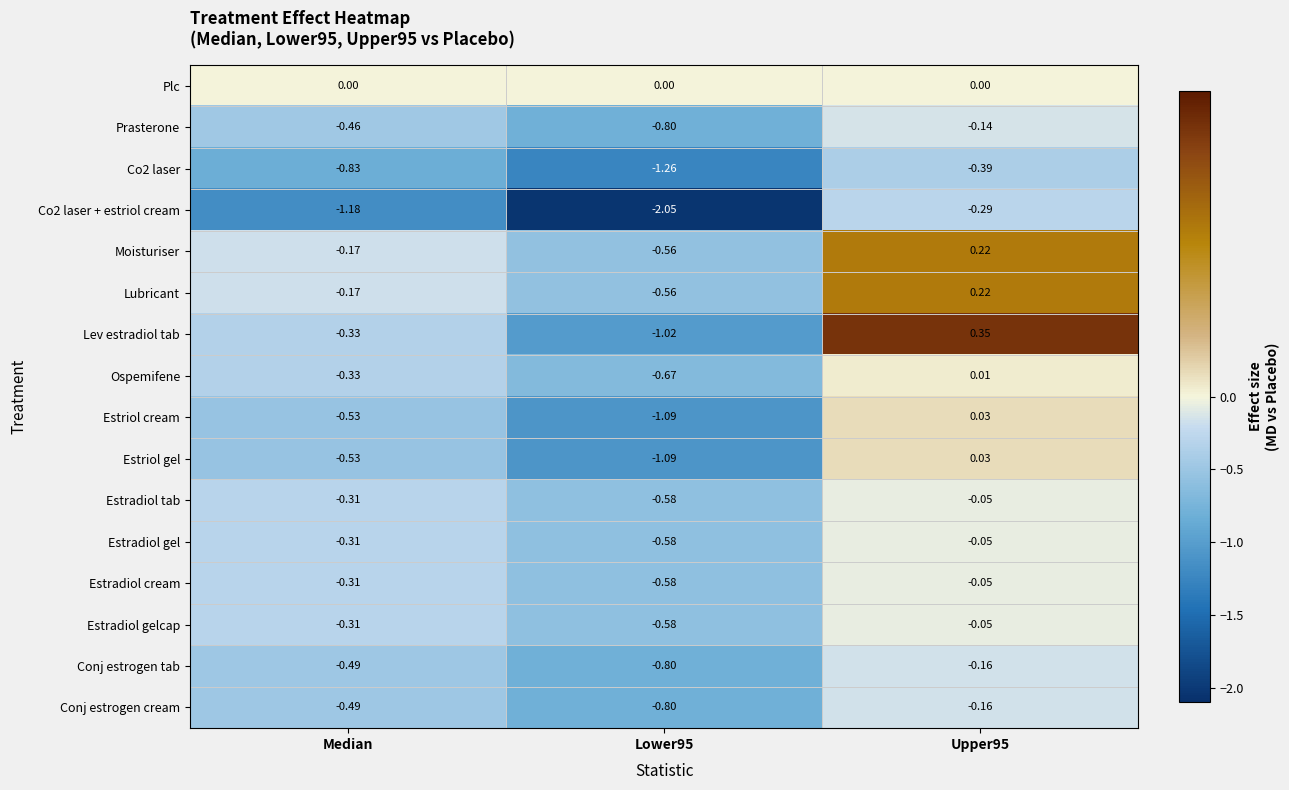

Which series has the largest total across all categories?

Plc